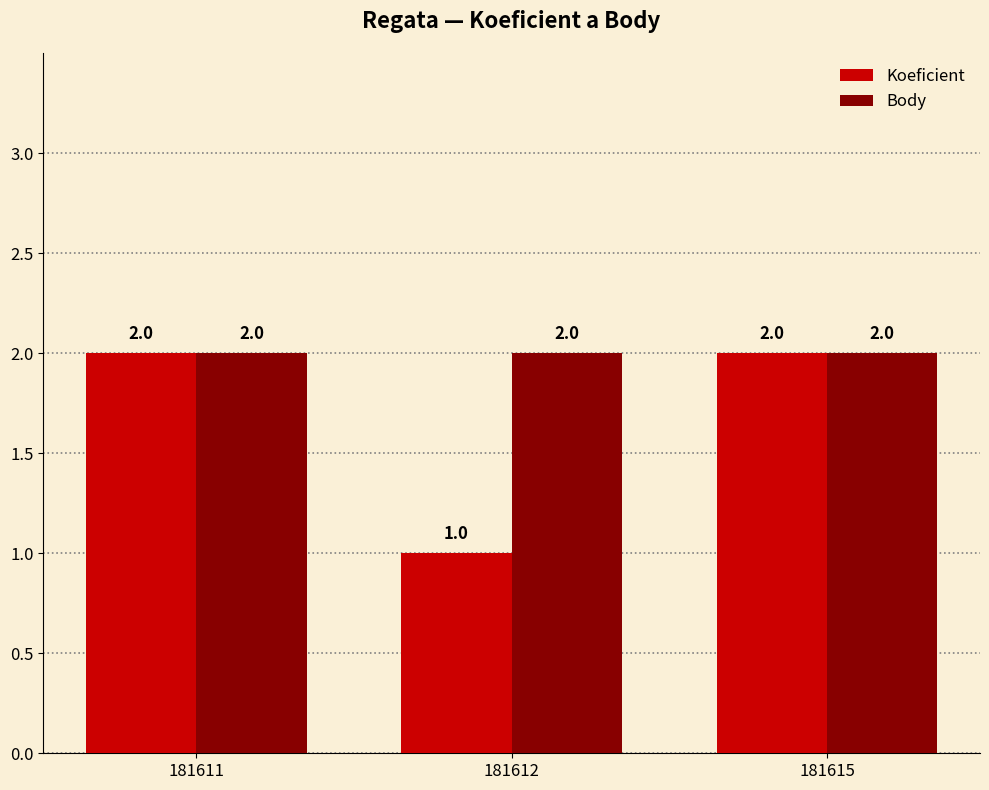

How many bars are there in each group?

2